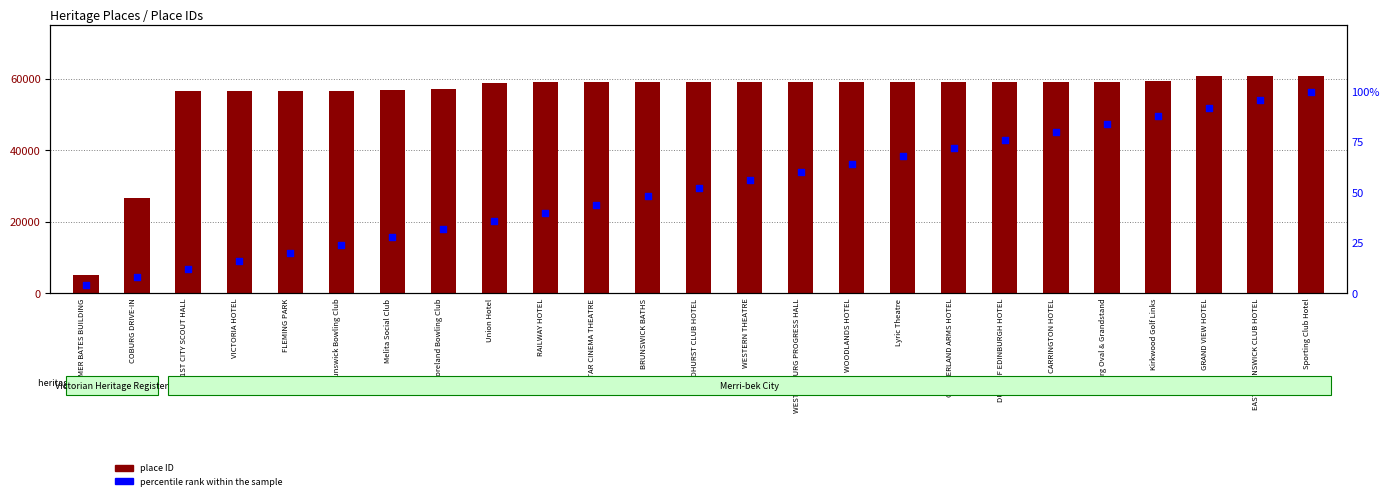

At how many categories does at least one series exceed 6758?

24